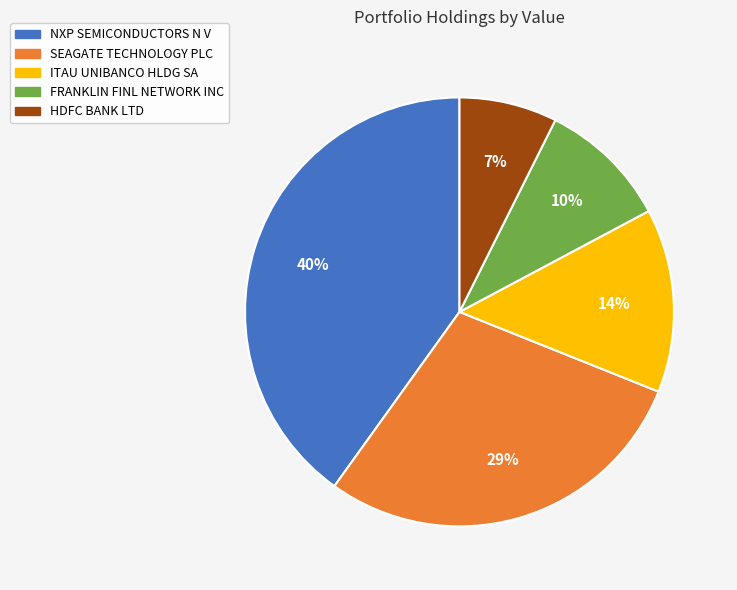

Does any single category account for the majority?

No